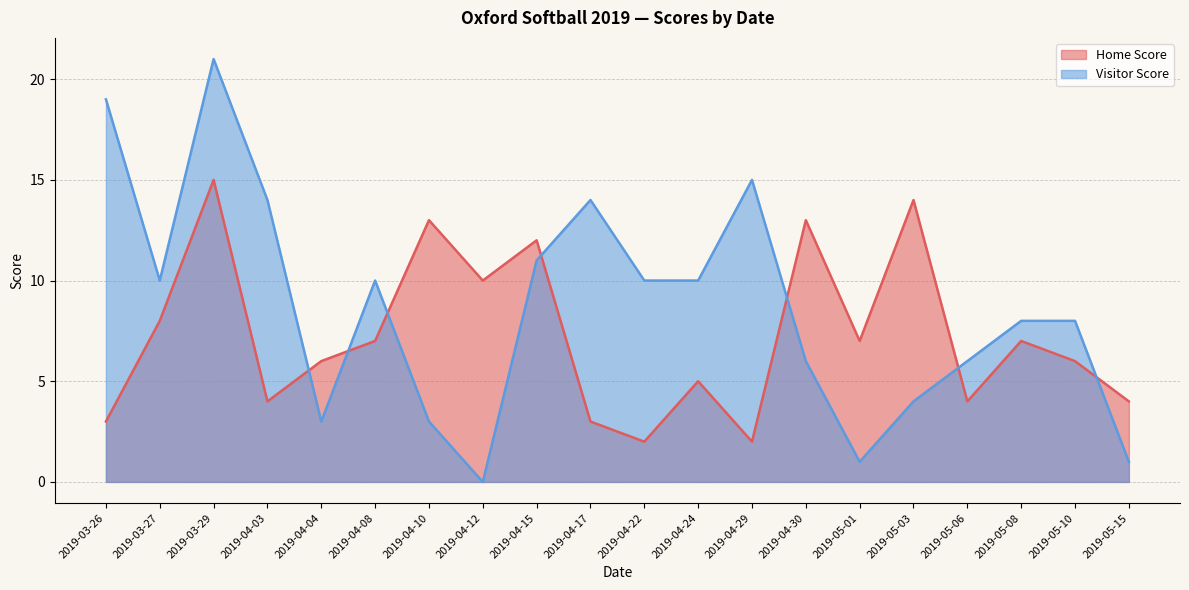

Is it true that Visitor Score equals 8 at 2019-04-03?

False